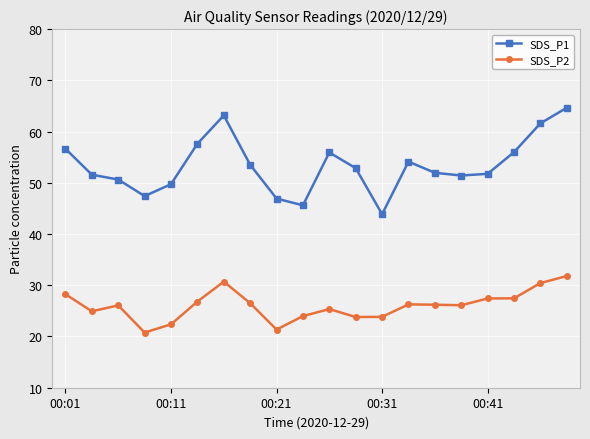

List the series in order of their peak value, lowest first.

SDS_P2, SDS_P1